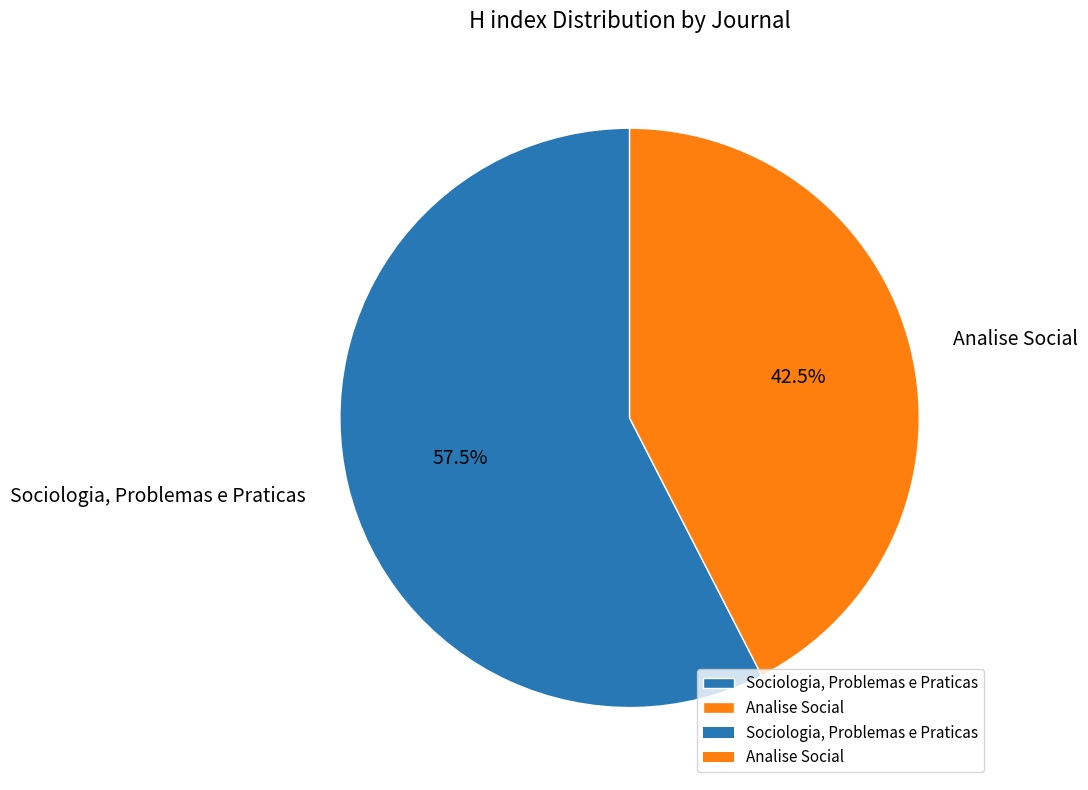

To the nearest percent, what is the difference between the largest and smallest slice percentages?

15%